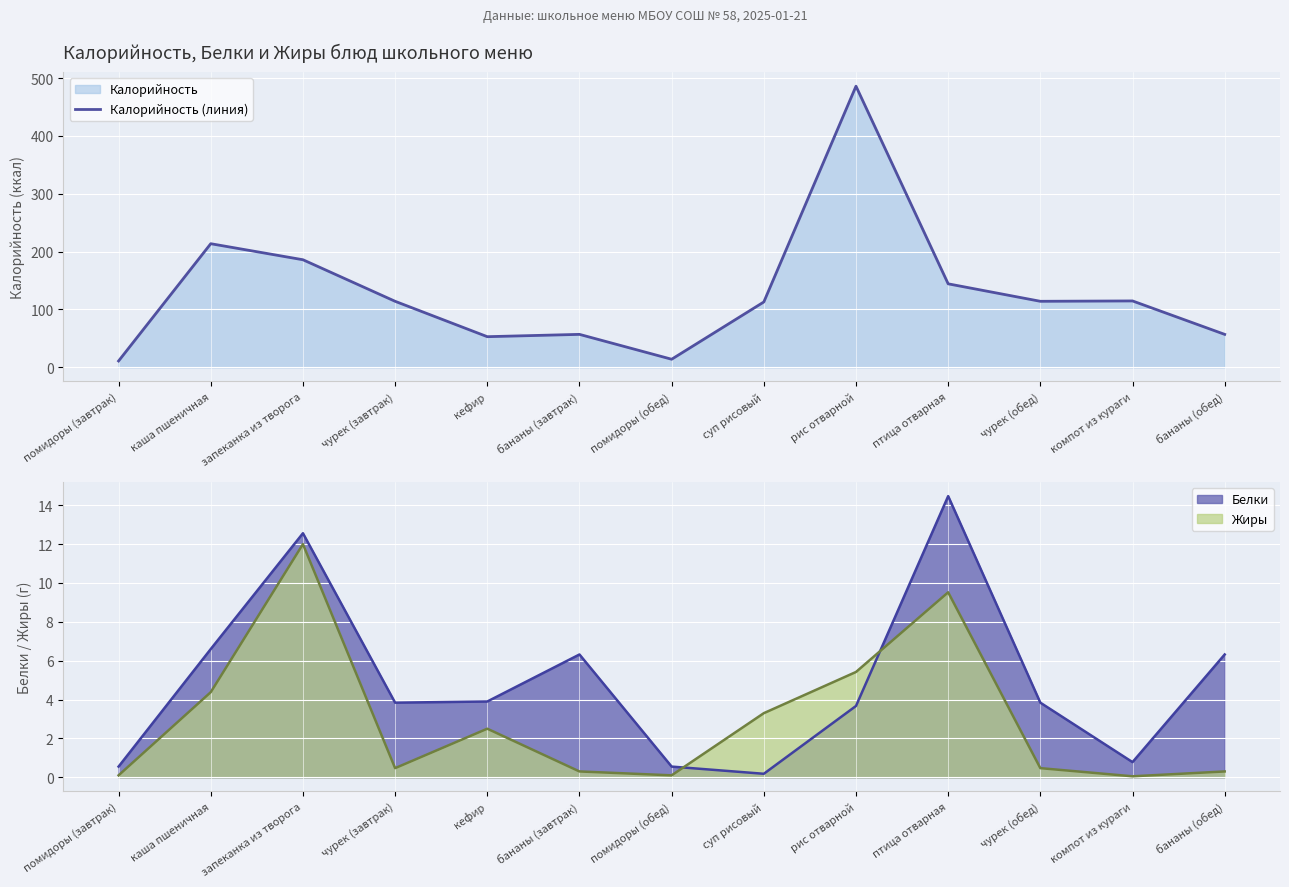

Approximately how many times larger is the value at суп рисовый compared to птица отварная?

0.8